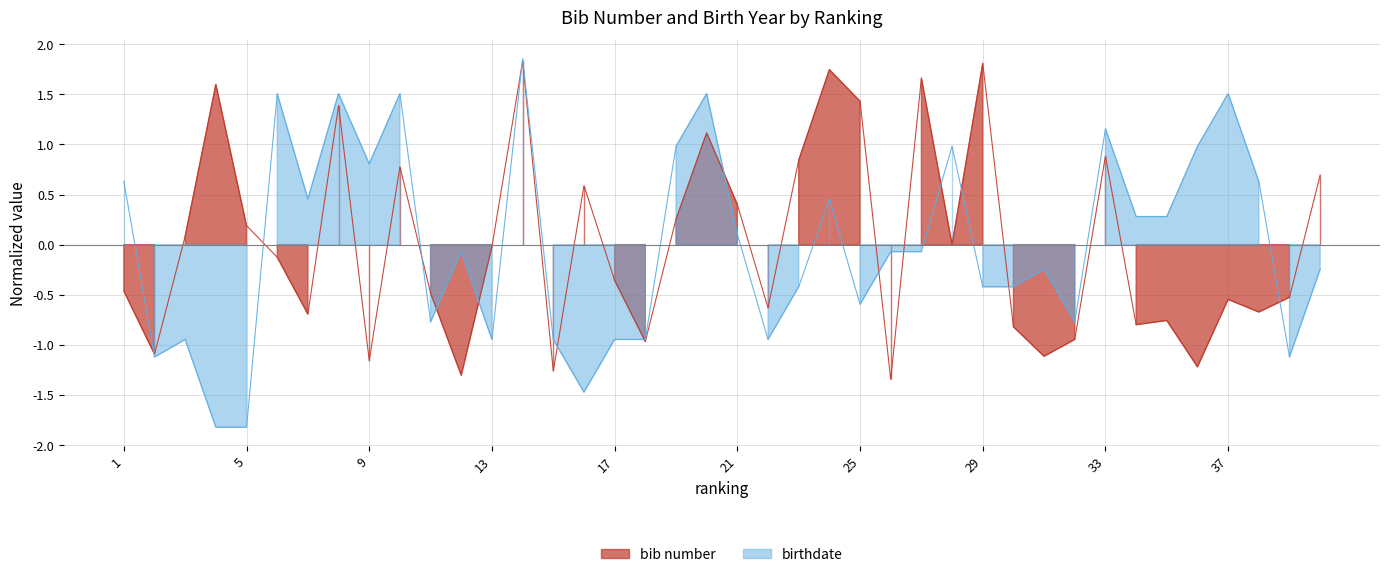

How many series are shown in this chart?

2